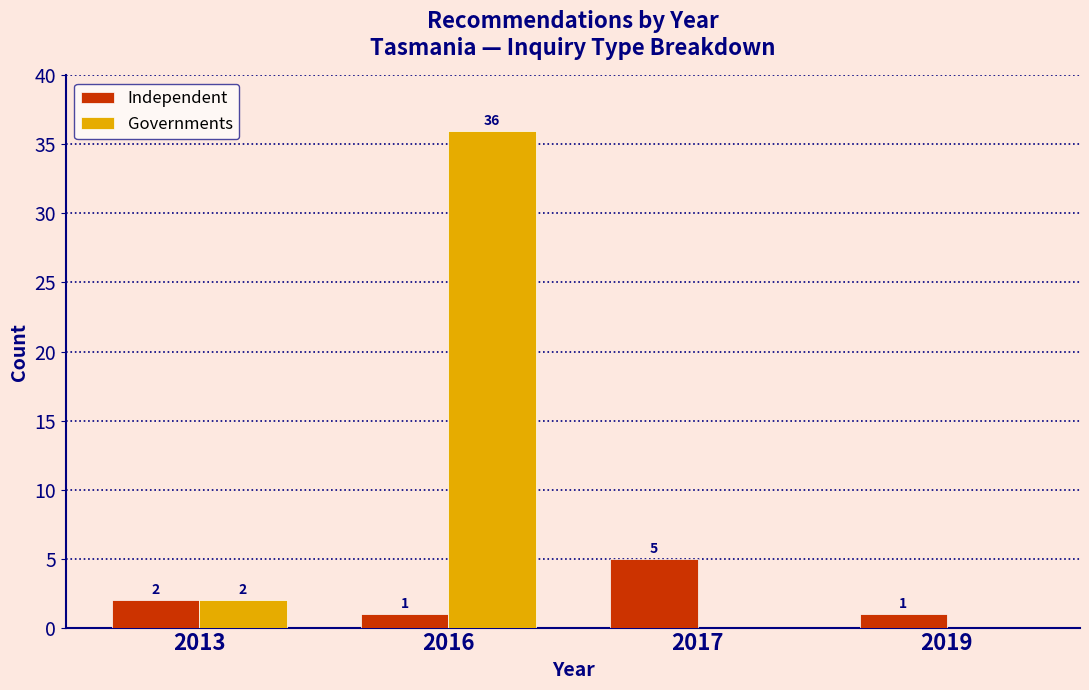

Reading left to right, transcribe all the data shown in this chart.

Independent: 2013=2	2016=1	2017=5	2019=1
Governments: 2013=2	2016=36	2017=0	2019=0